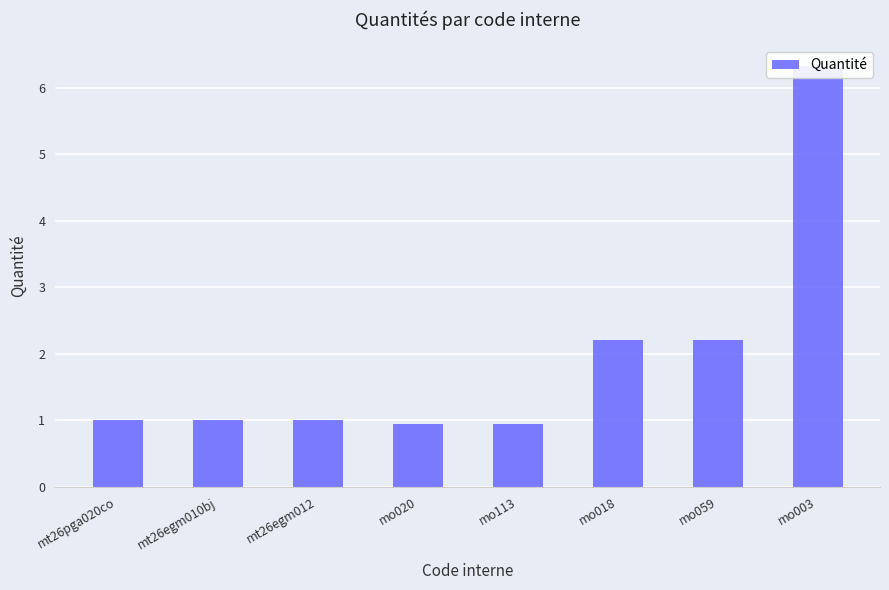

Rank the categories by value from highest to lowest.

mo003, mo018, mo059, mt26pga020co, mt26egm010bj, mt26egm012, mo020, mo113